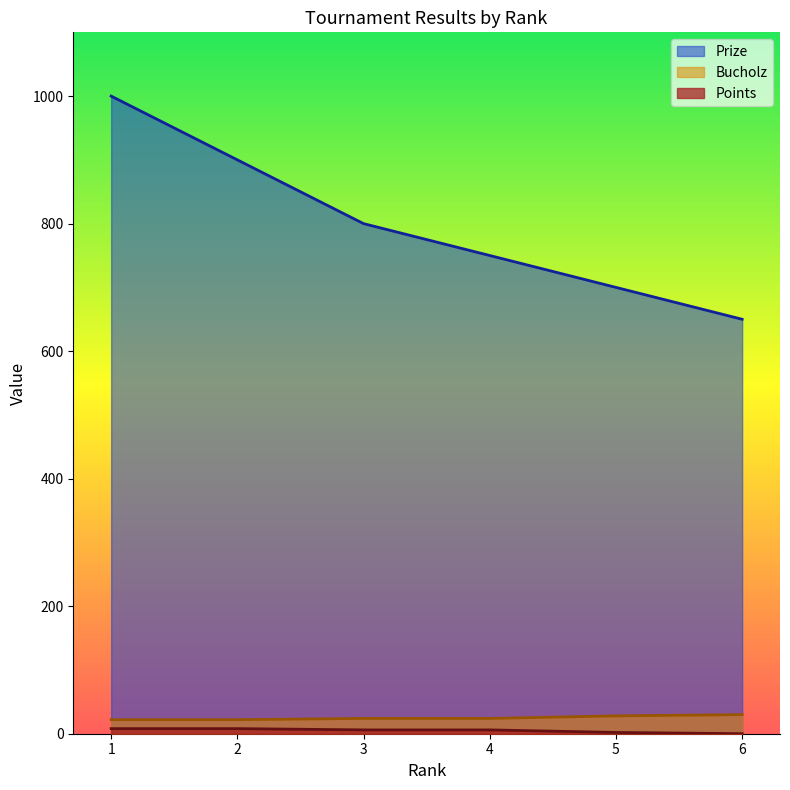

True or false: Bucholz and Prize cross at least once.

False